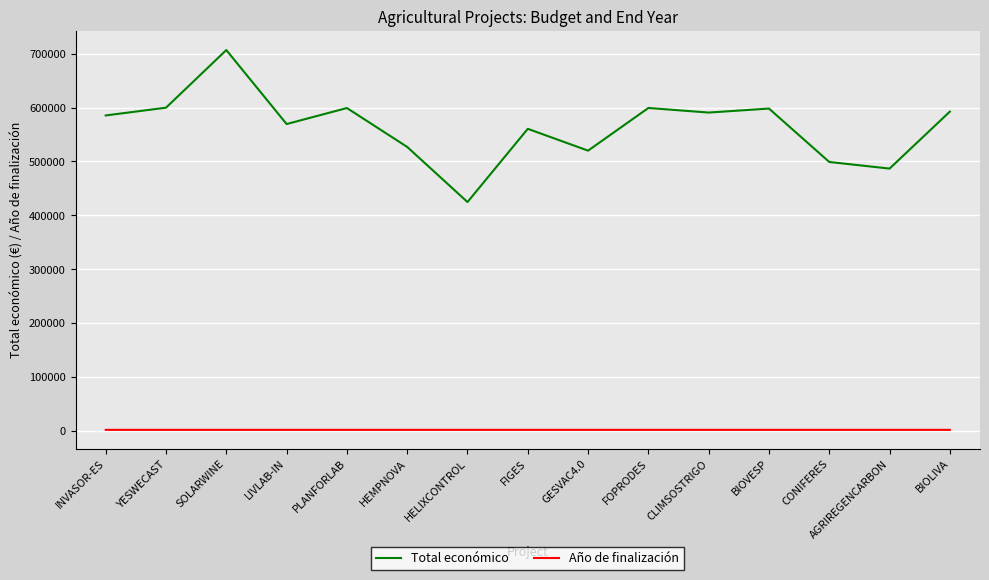

How many values in the Total económico series are below 585346?

7